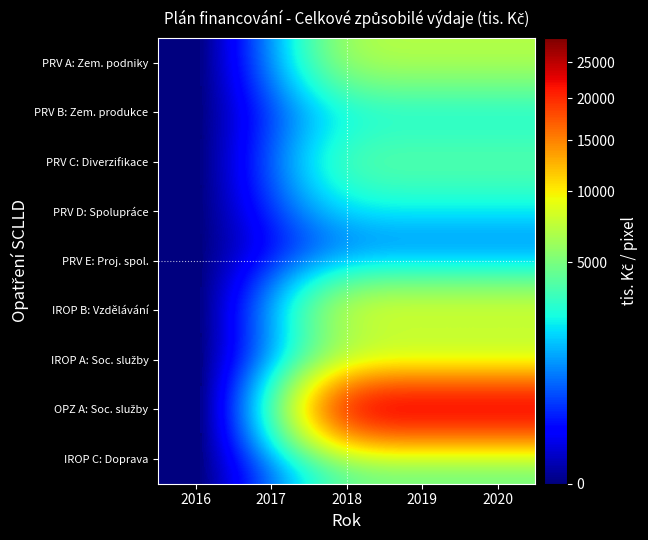

At which category is the sum across all series the highest?

2018